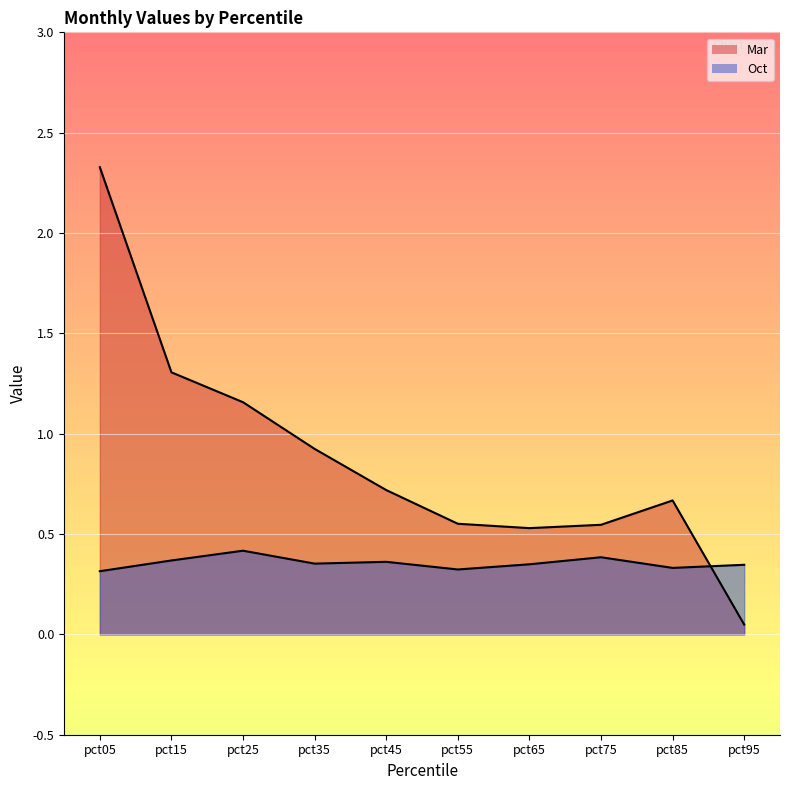

At which label is Oct closest to 0?

pct05